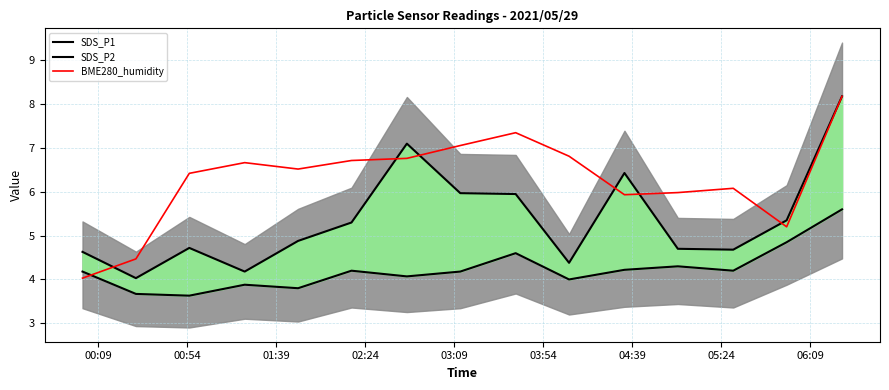

True or false: SDS_P2 has a value of 2.5 at 05:24.

False